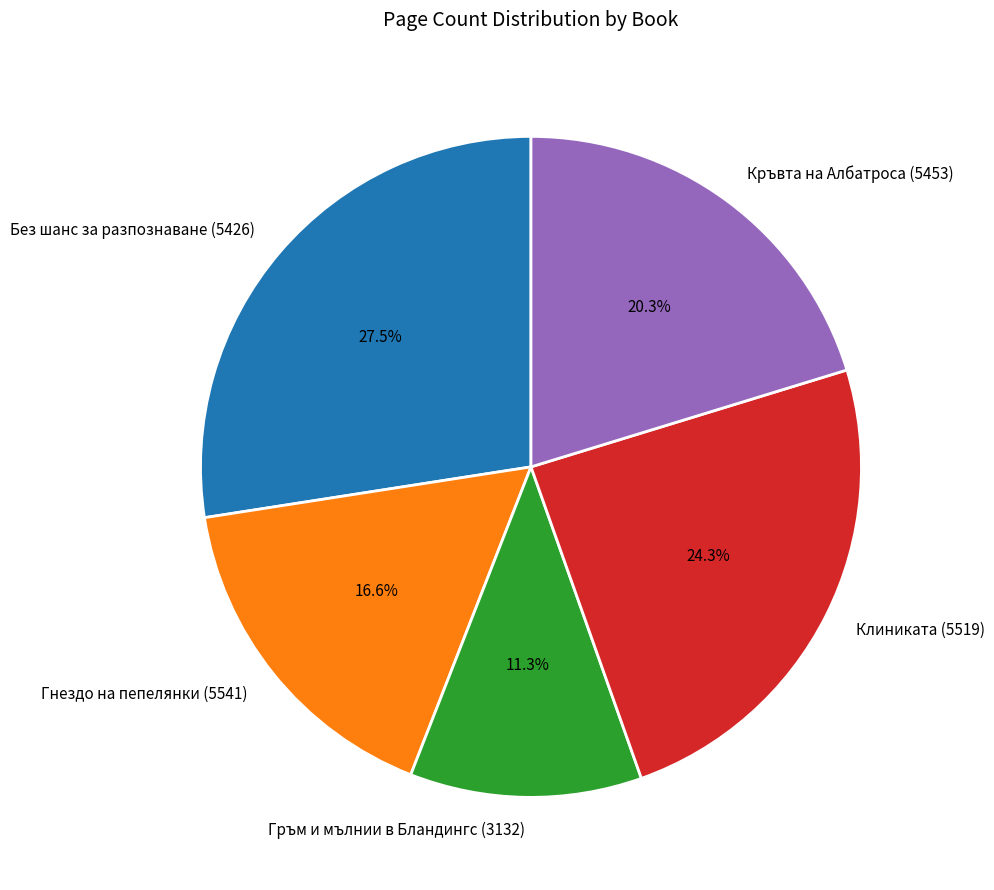

What percentage is the Клиниката (5519) slice, to the nearest percent?

24%